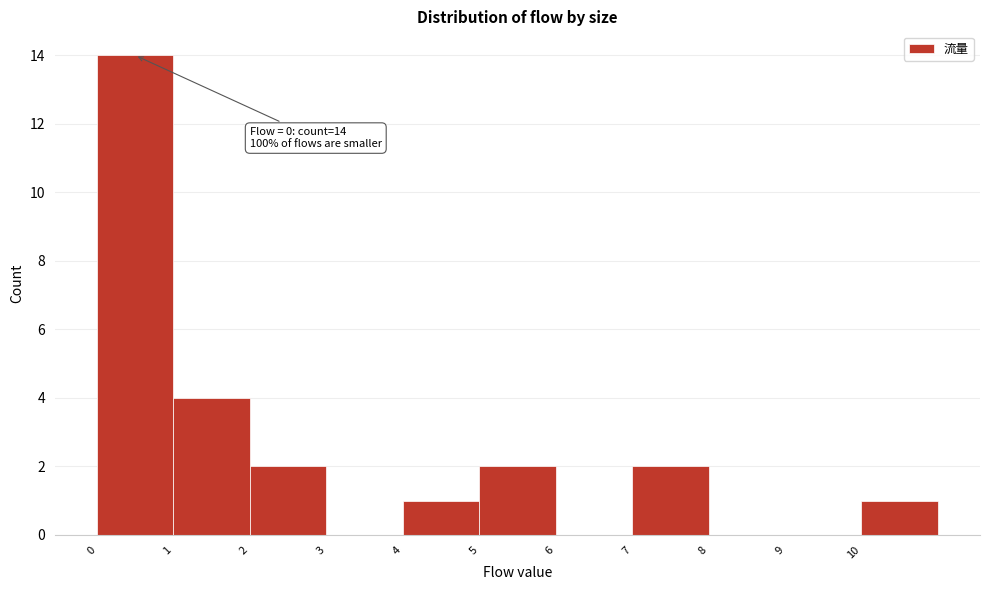

Over which range of the x-axis is the bar tallest?

0 to 1